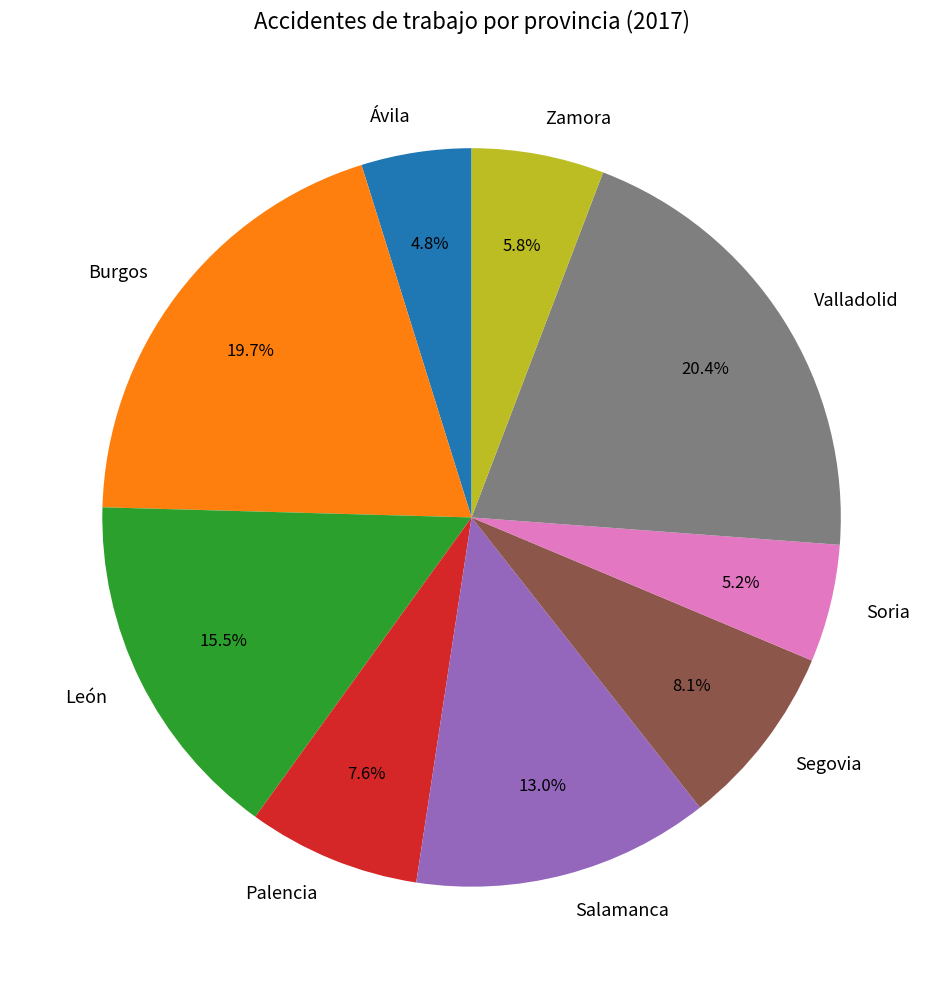

Does any single category account for the majority?

No